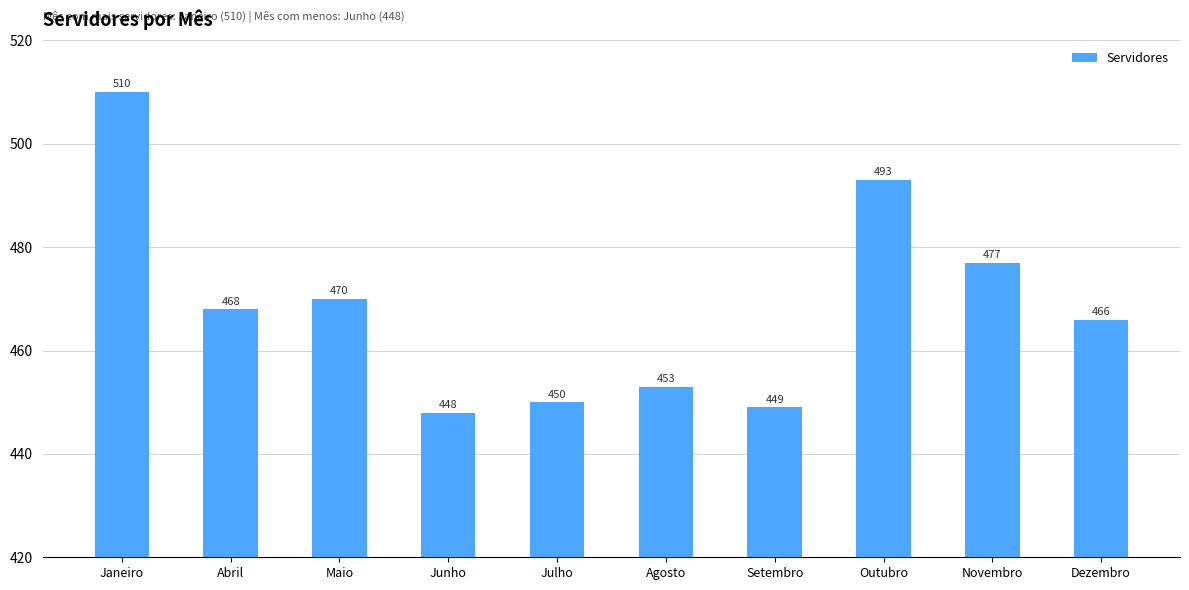

List the labels in order of value, largest first.

Janeiro, Outubro, Novembro, Maio, Abril, Dezembro, Agosto, Julho, Setembro, Junho